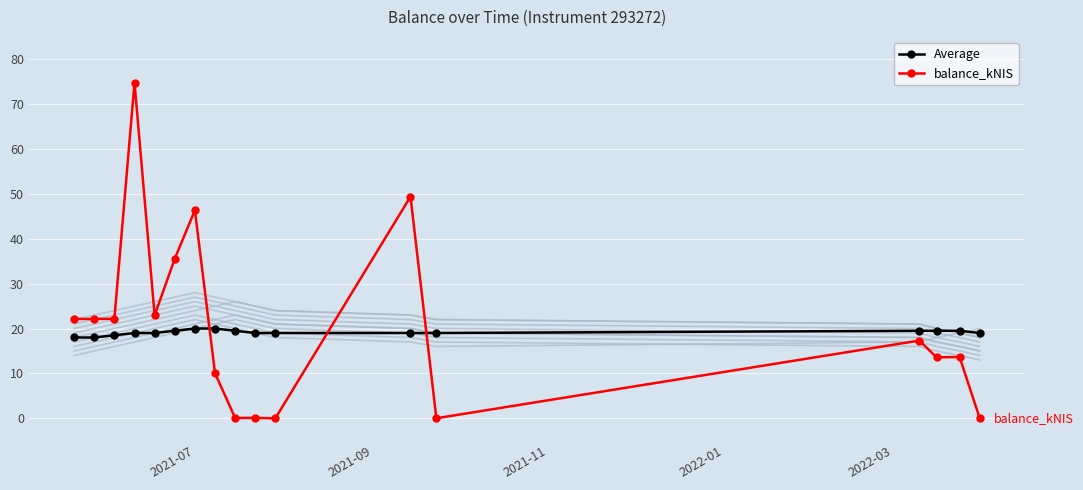

True or false: Average has more than 2 points higher than both neighbors.

False